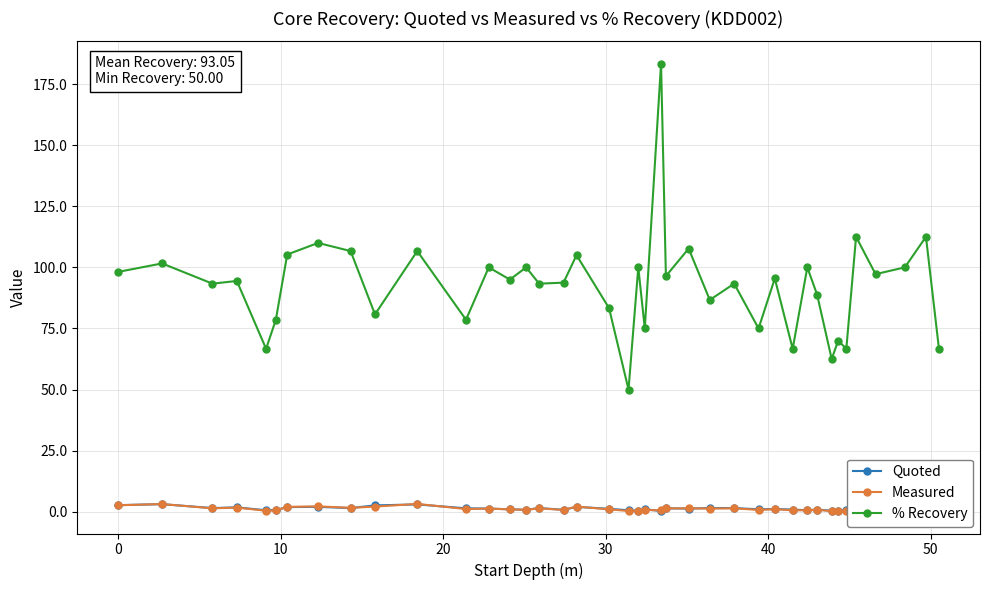

What is the greatest value displayed?

183.3